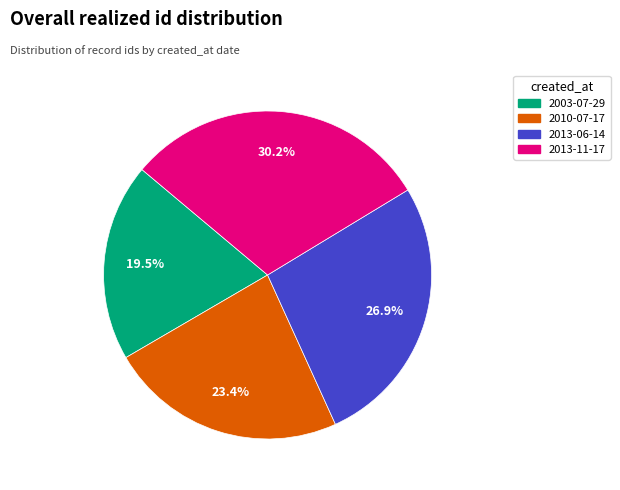

Is there a majority slice in this chart?

No